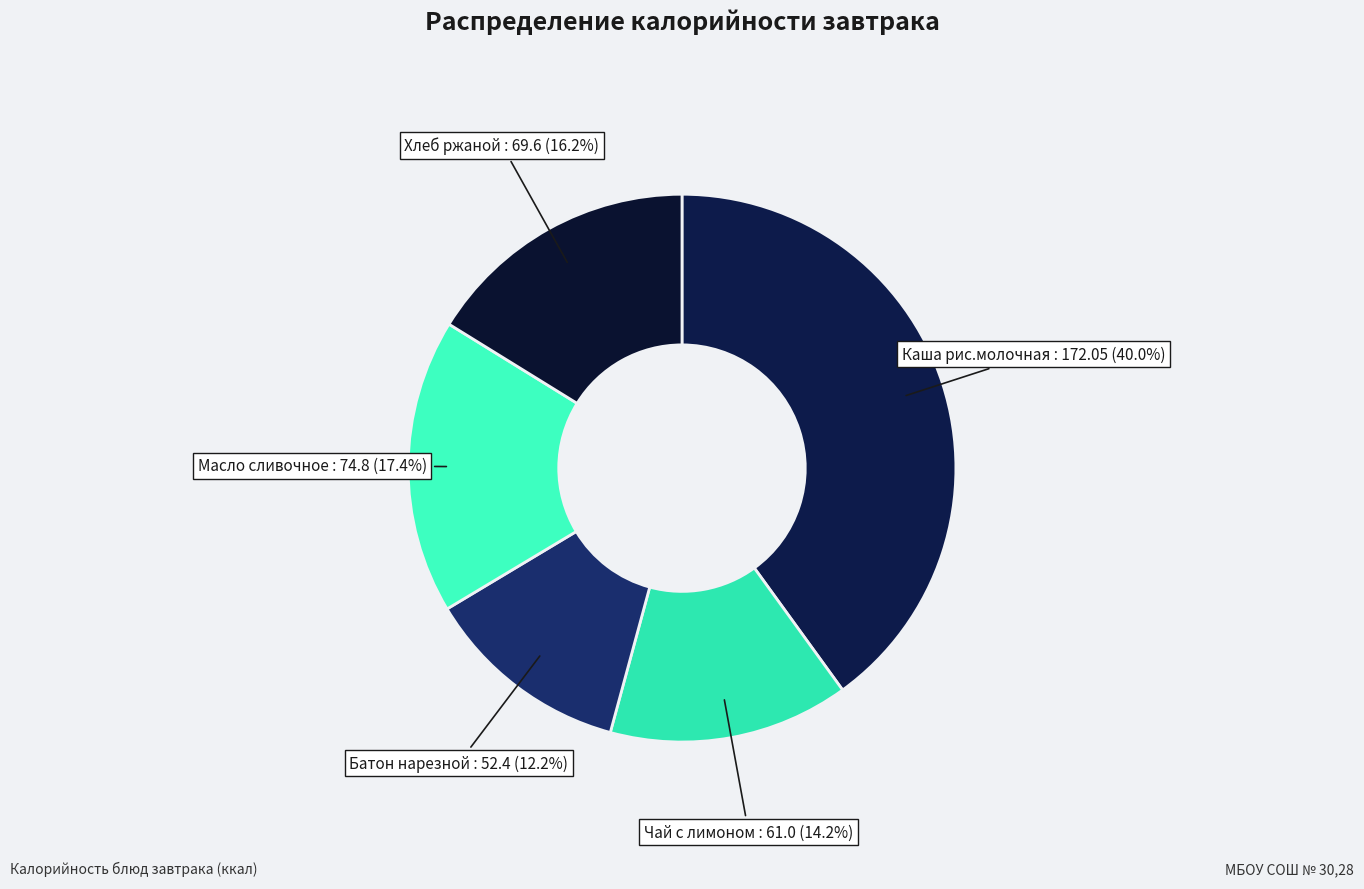

Count the number of slices in the pie.

5